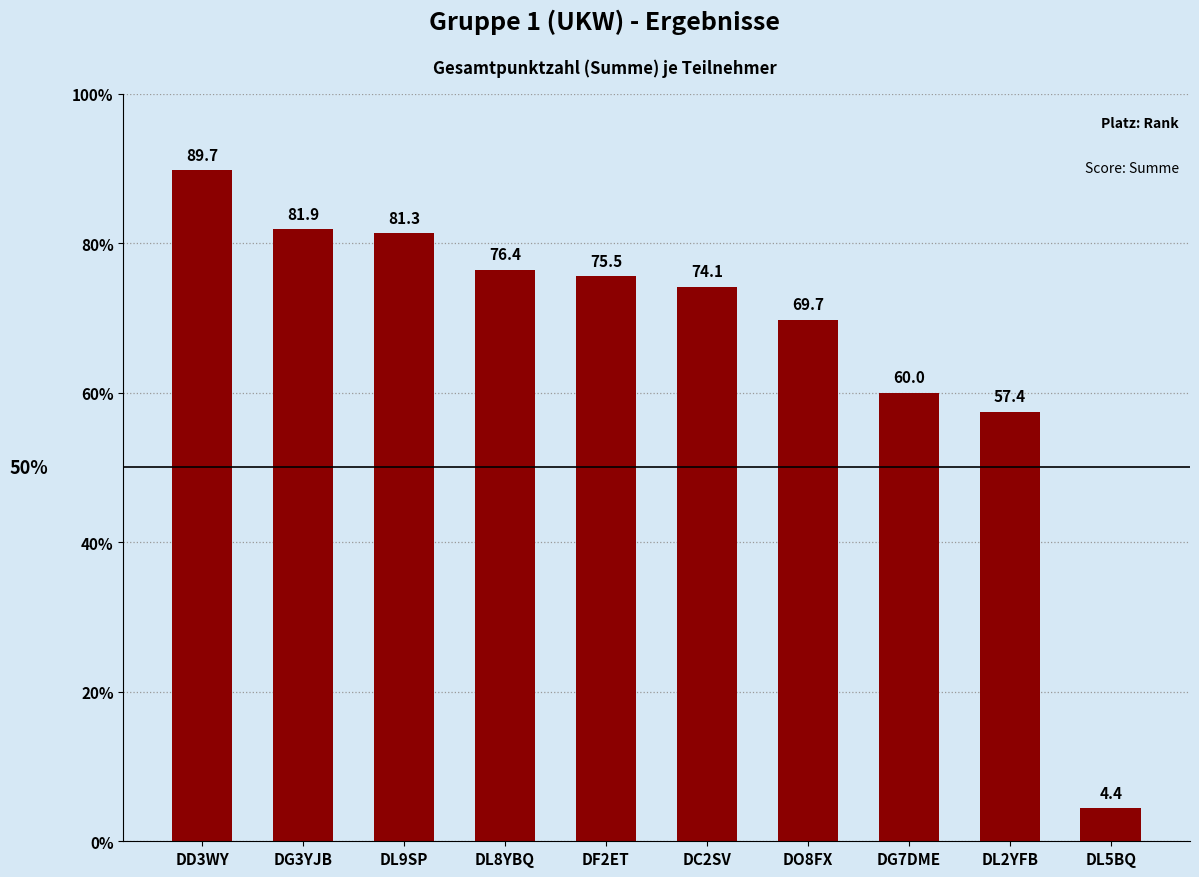

What is the difference between the second highest and minimum values?

77.4